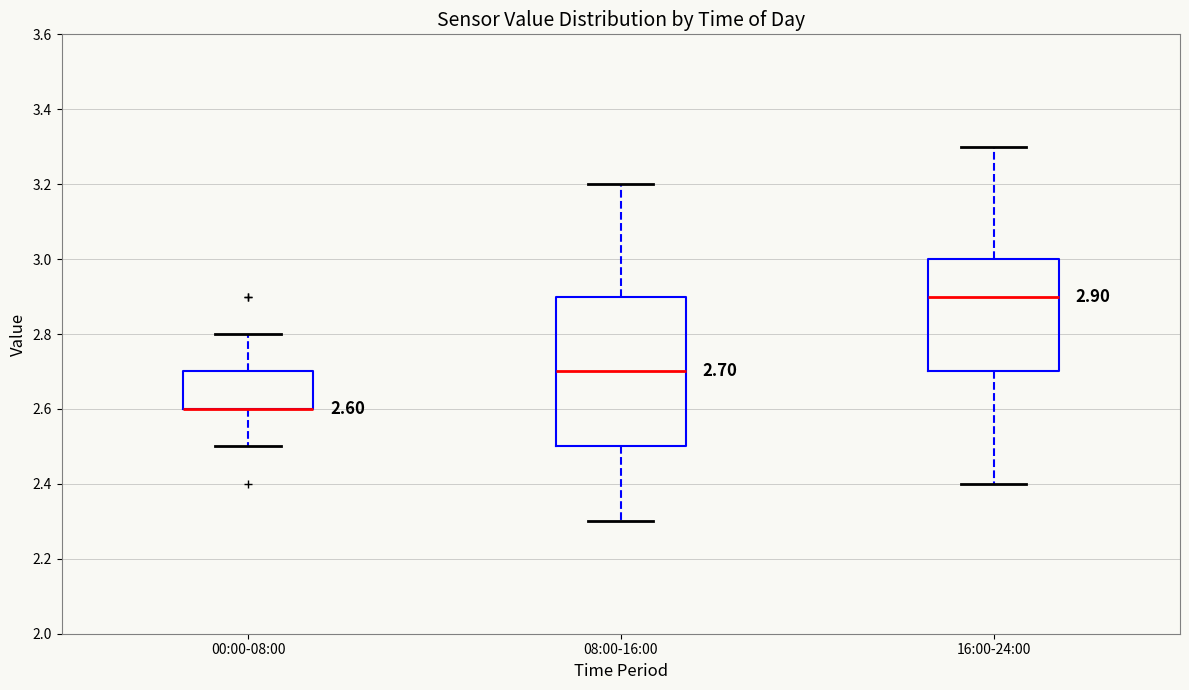

Which box is the tallest, from its lower edge to its upper edge?

08:00-16:00